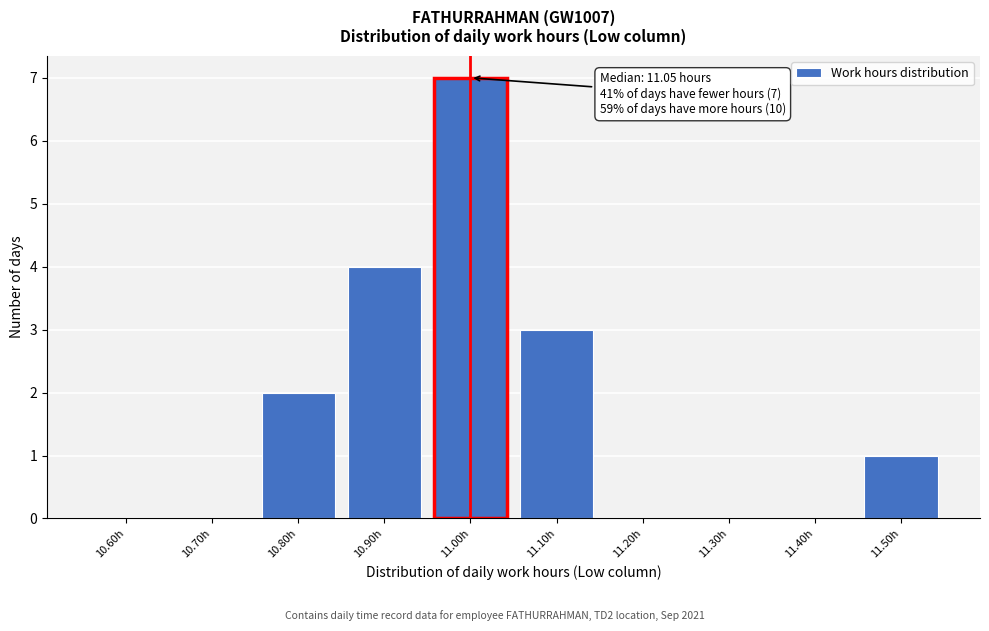

Reading left to right, list all the values displayed in this chart.

10.60h=0	10.70h=0	10.80h=2	10.90h=4	11.00h=7	11.10h=3	11.20h=0	11.30h=0	11.40h=0	11.50h=1